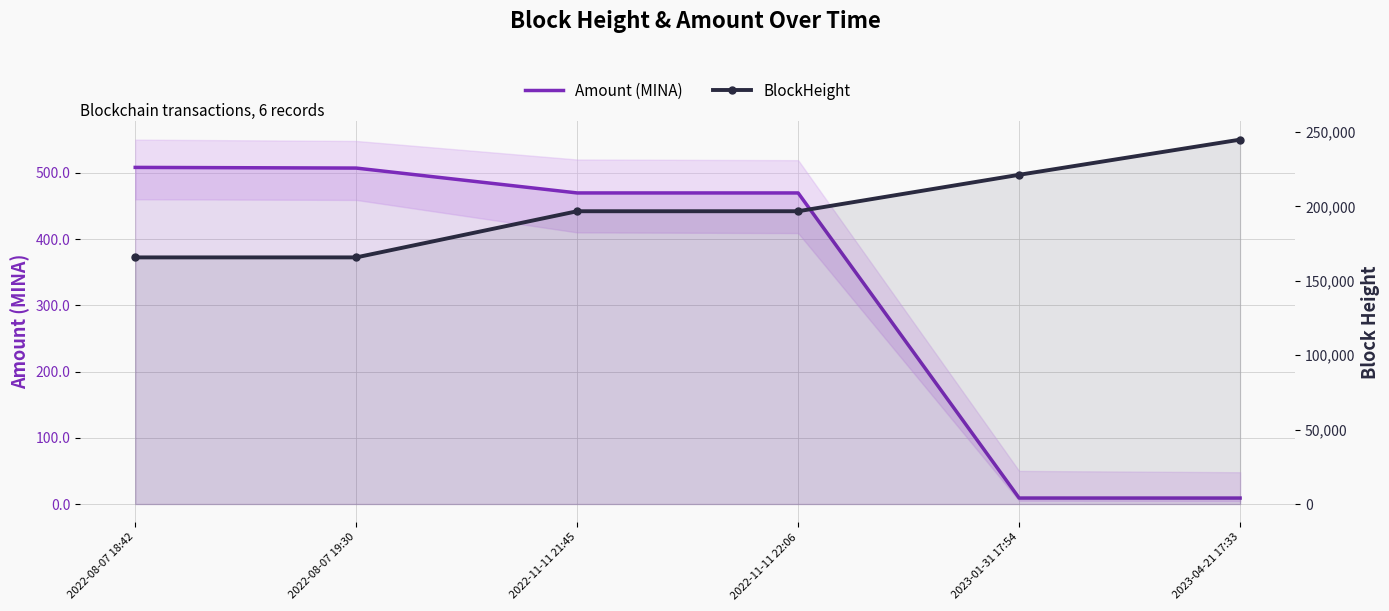

True or false: Amount (MINA) and BlockHeight cross at least once.

False